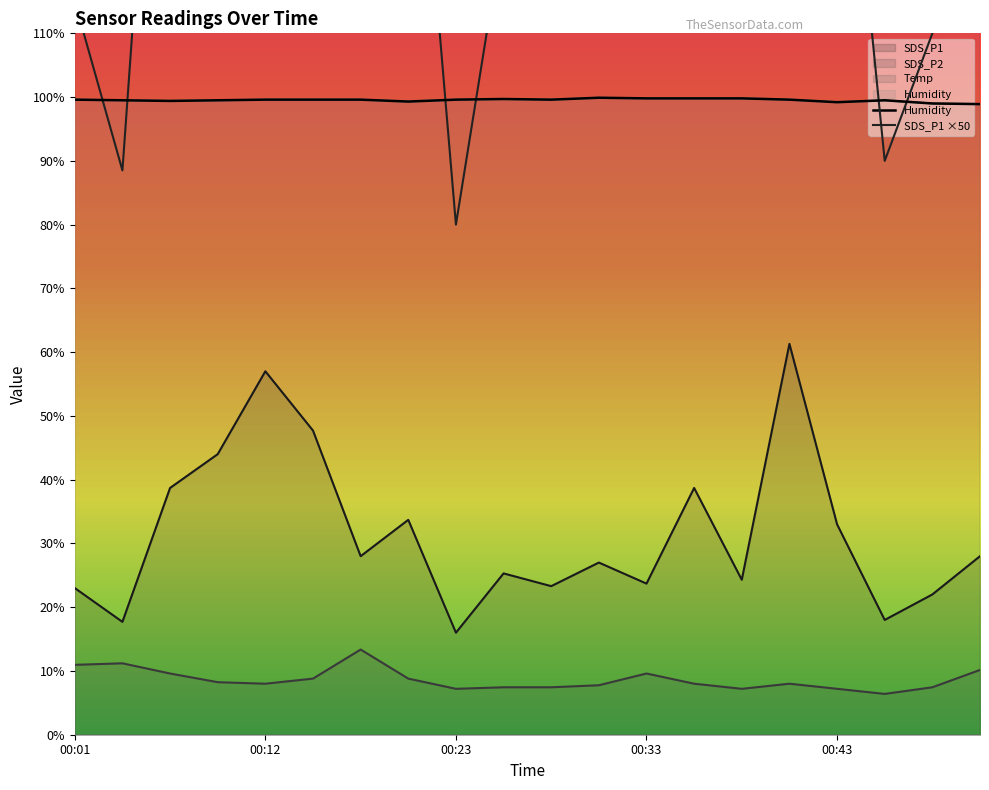

What is the difference between the maximum and minimum values in the SDS_P1 series?

45.3